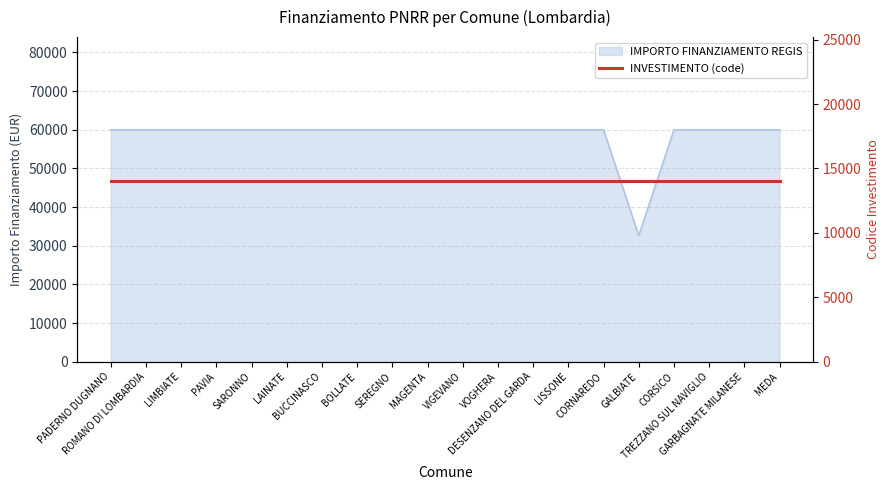

Is it true that the value at VOGHERA is 33148?

False